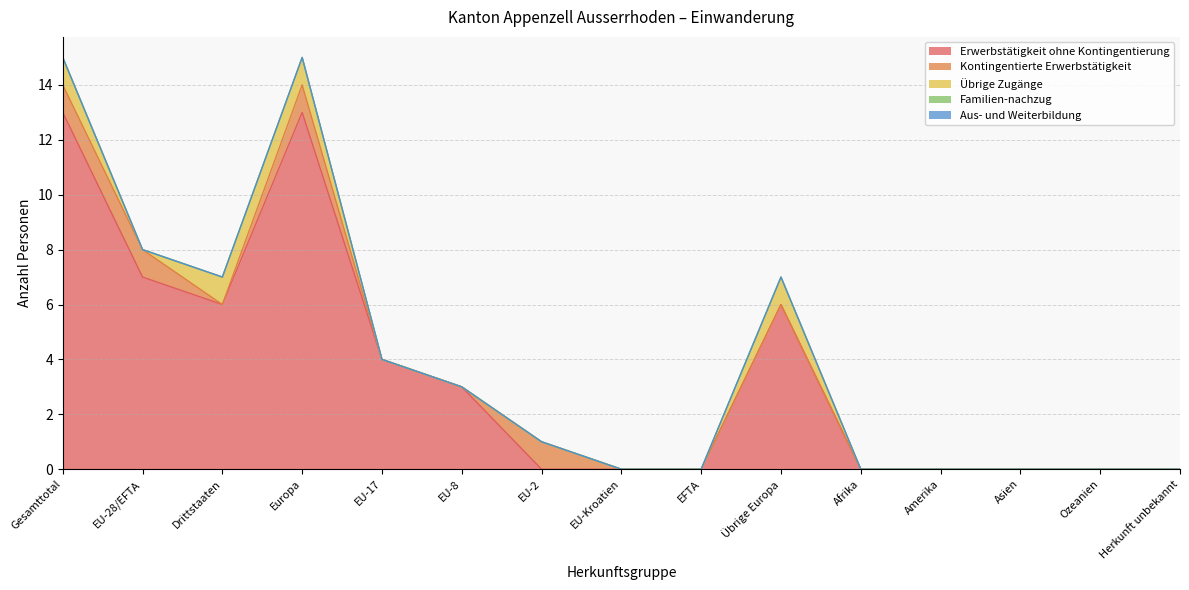

Which series changed the most between EU-Kroatien and Übrige Europa?

Erwerbstätigkeit ohne Kontingentierung